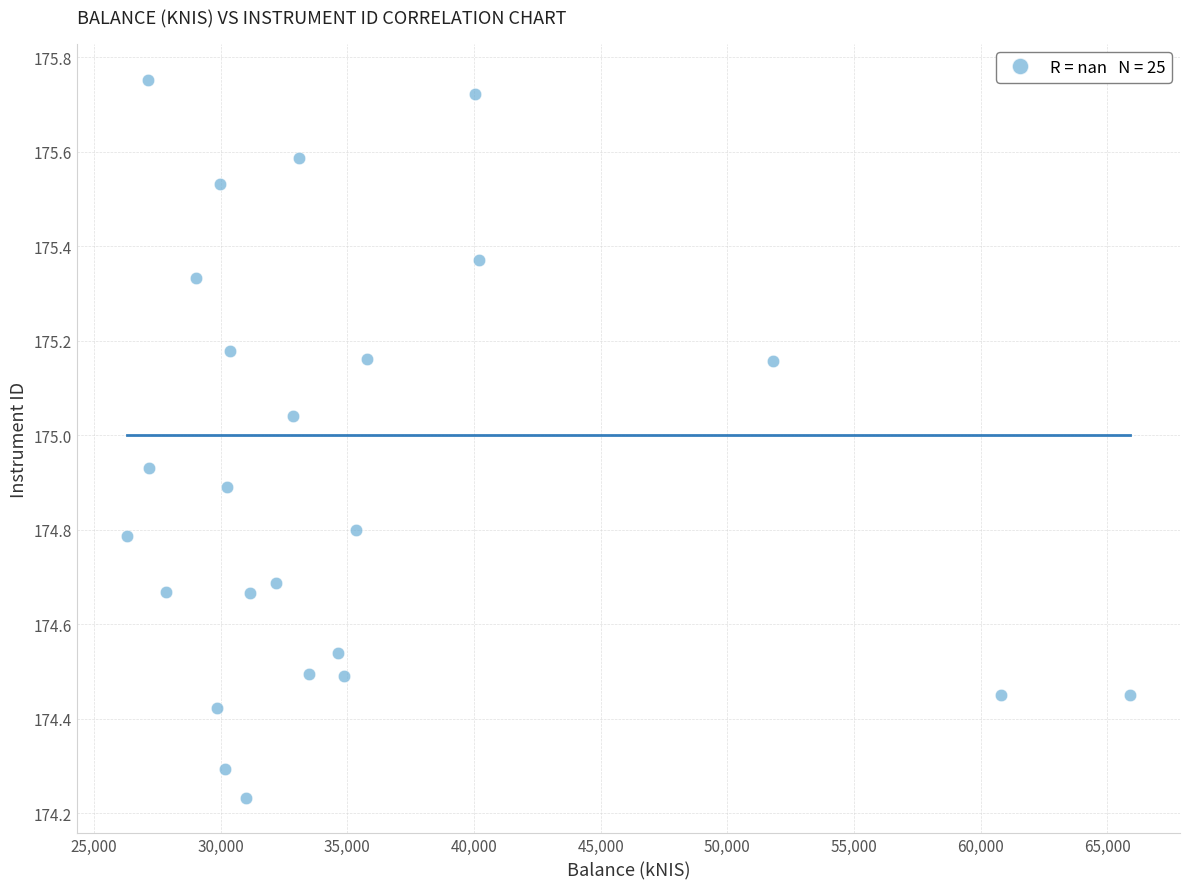

What is the range of X values (max minus min)?

39599.0